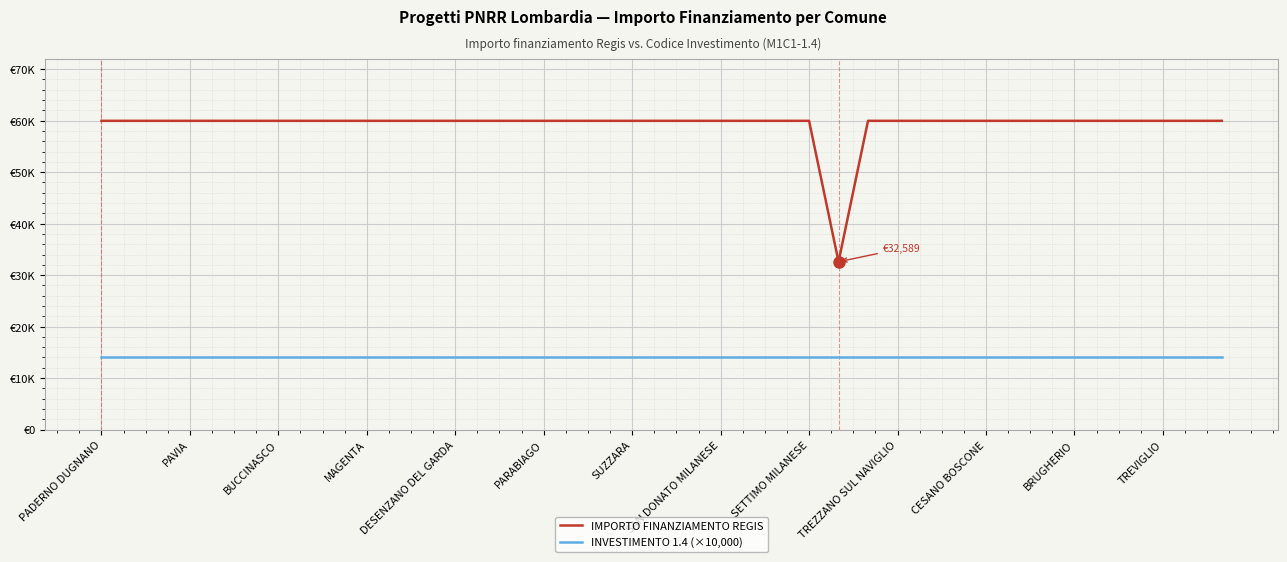

What are all the series names shown in the legend?

IMPORTO FINANZIAMENTO REGIS, INVESTIMENTO 1.4 (×10,000)